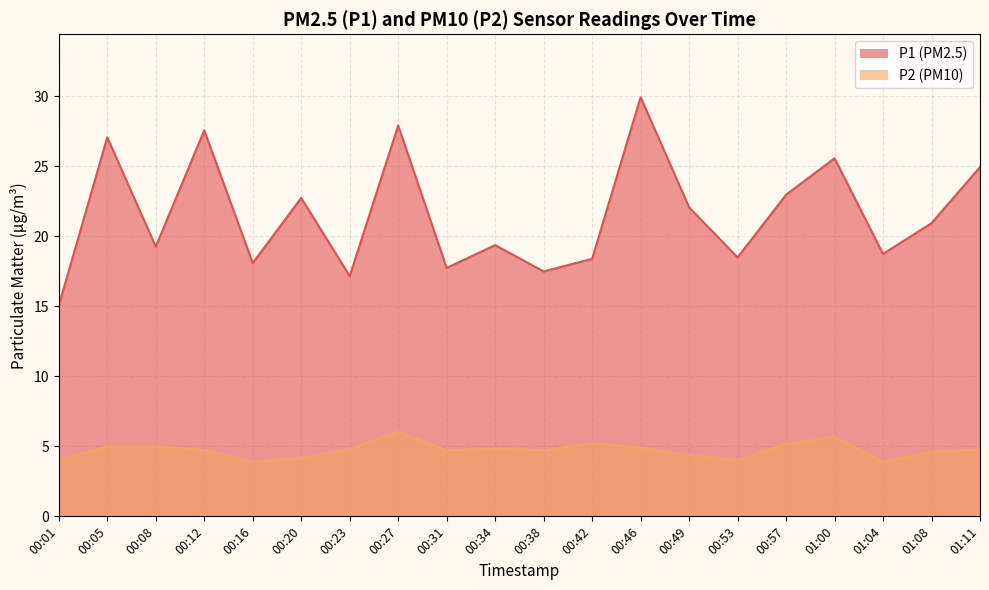

Which category has the highest value in the P2 series?

00:27